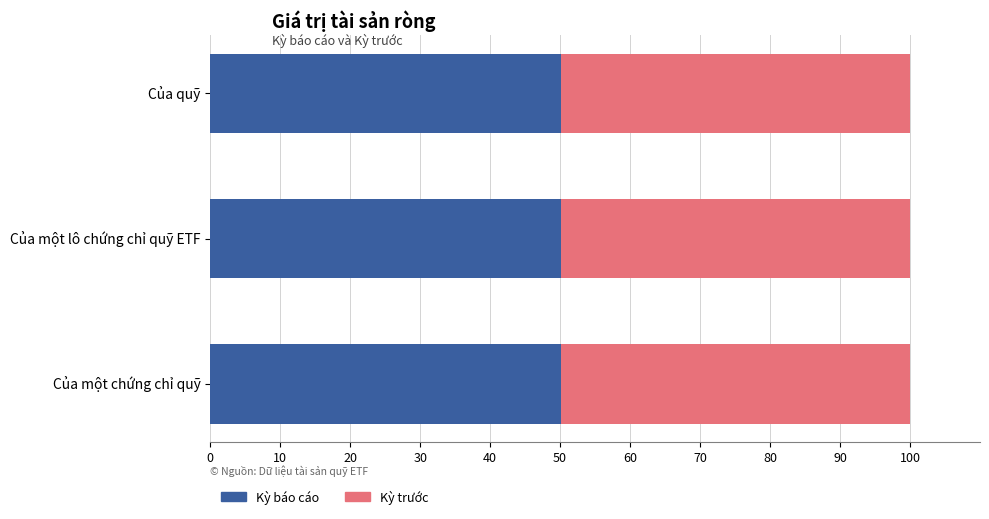

The Kỳ báo cáo series shows 85.5 at Của quỹ. True or false?

False